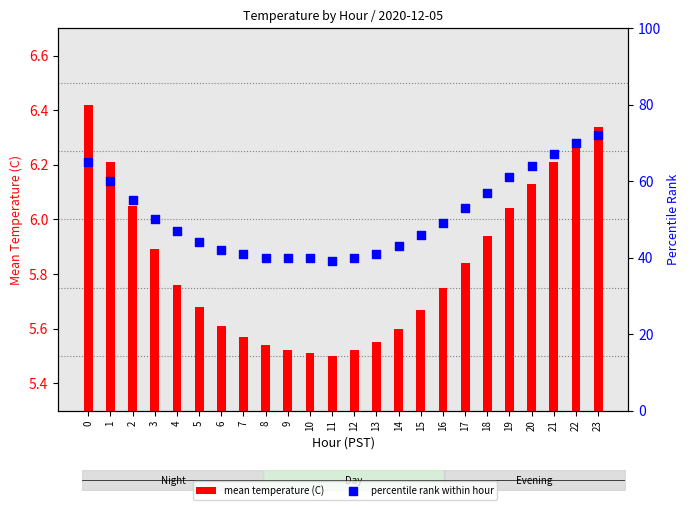

Which series reaches the minimum Y coordinate?

mean temperature (C)